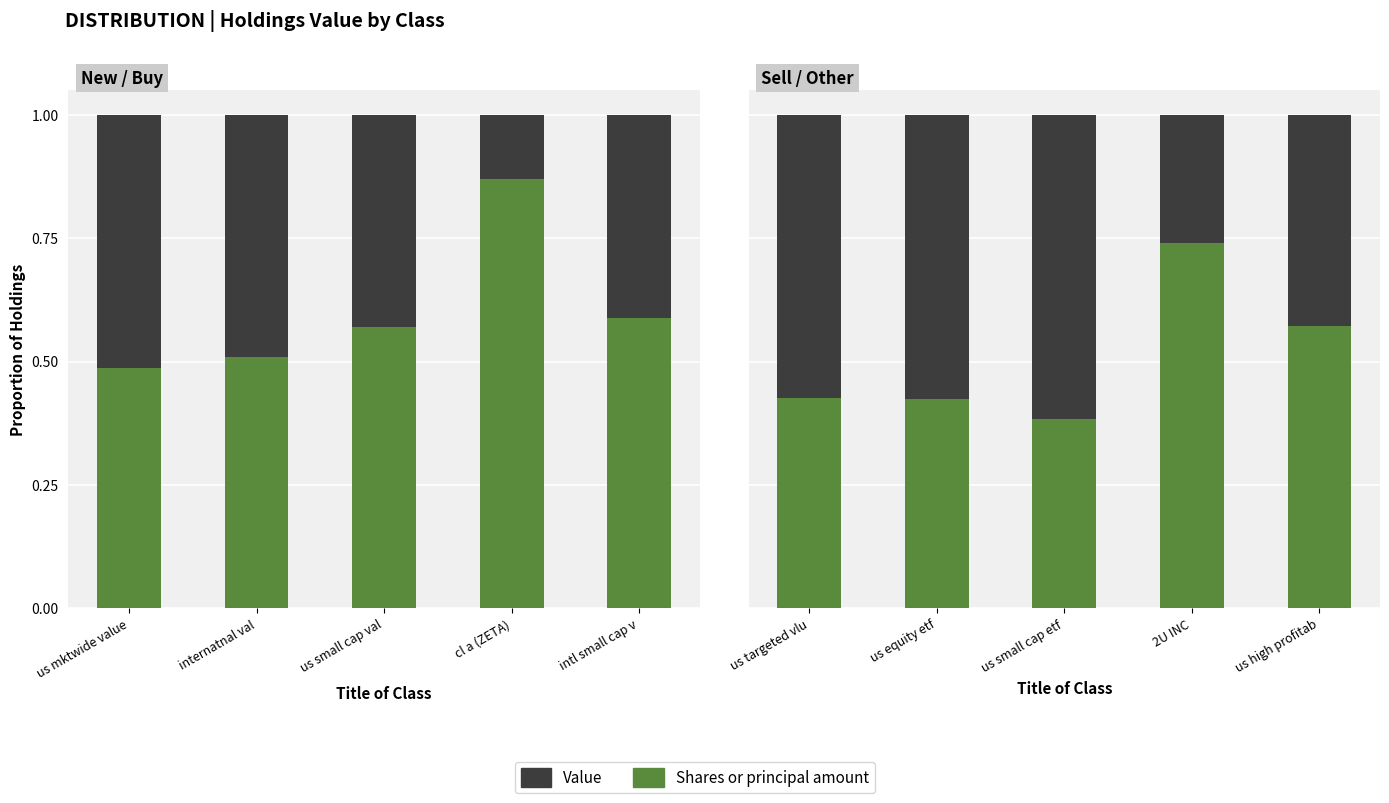

Between us equity etf and us high profitab, which series saw the biggest shift?

Value